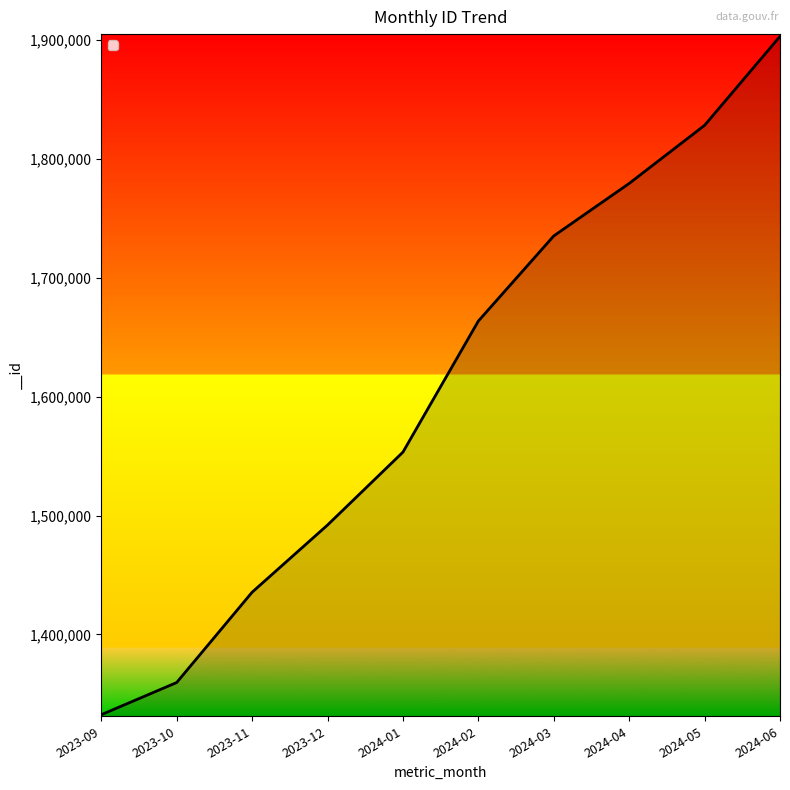

Approximately how many times larger is the value at 2024-04 compared to 2023-10?

1.3